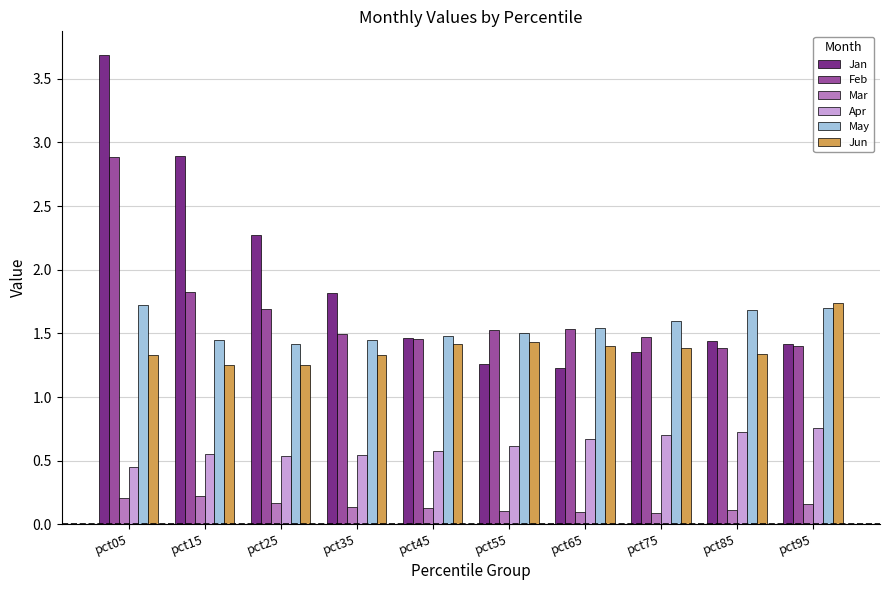

At pct25, list the series in order from smallest to largest.

Mar, Apr, Jun, May, Feb, Jan